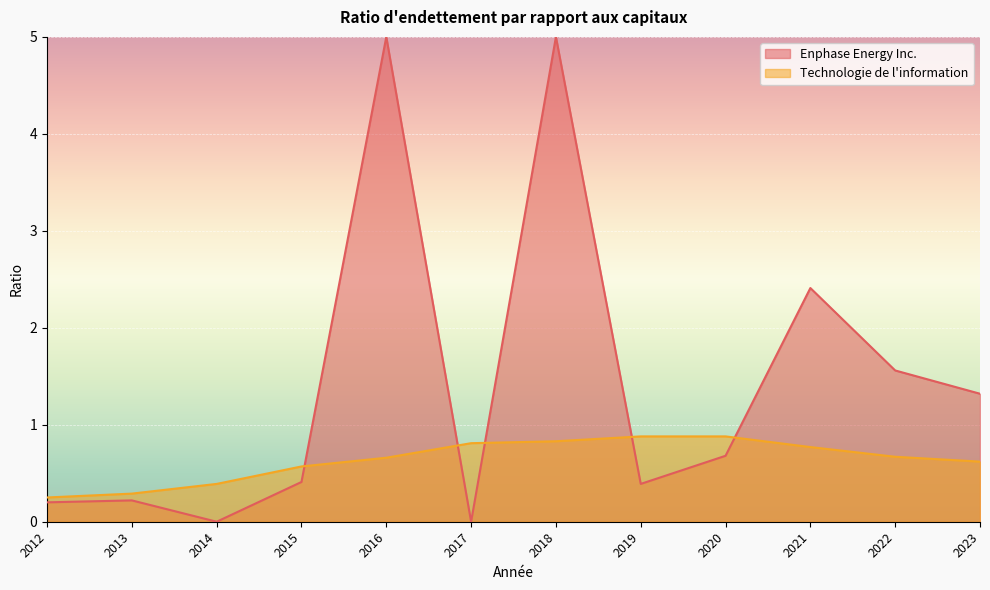

What is the value of the 6th point from the left?

0.8